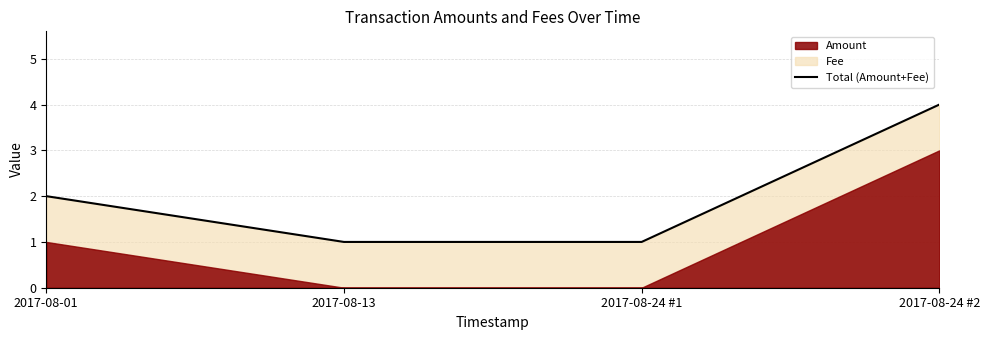

Is it true that the value at 2017-08-13 is 1?

False